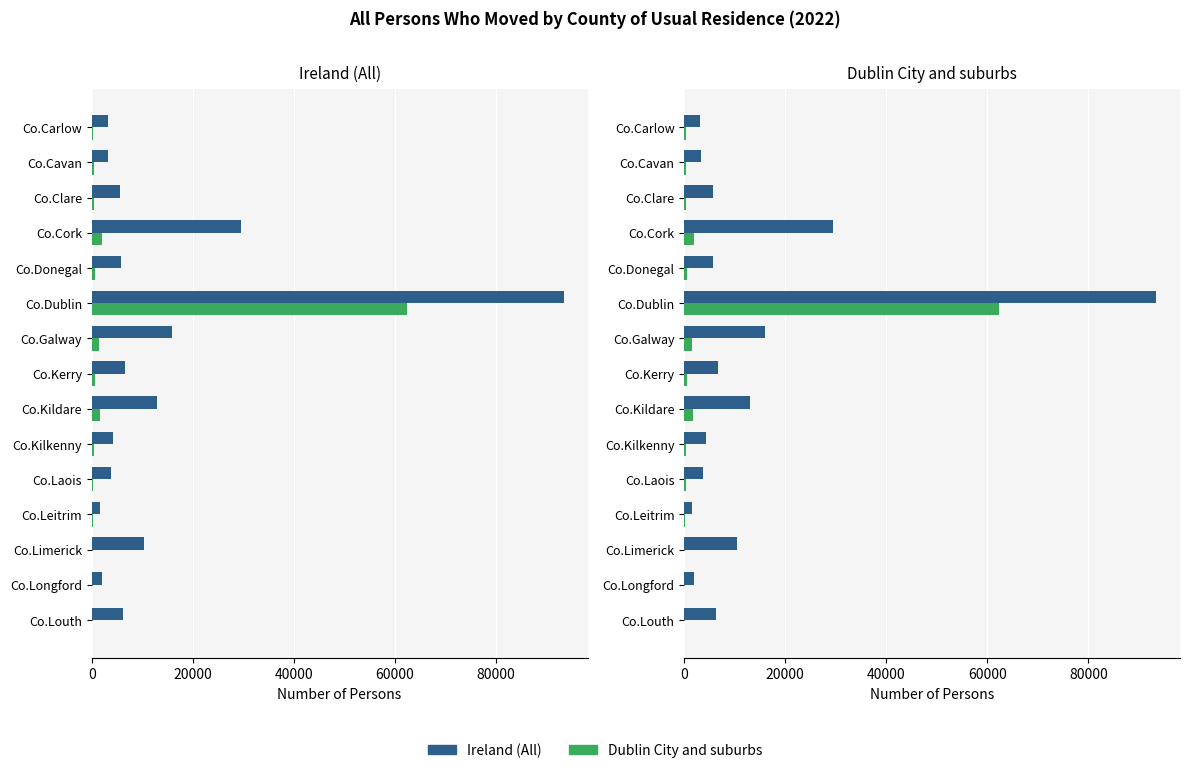

How many groups of bars are there?

15